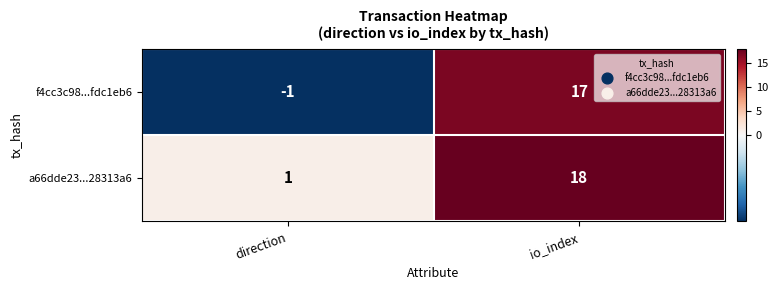

What is the sum of all f4cc3c98...fdc1eb6 values?

16